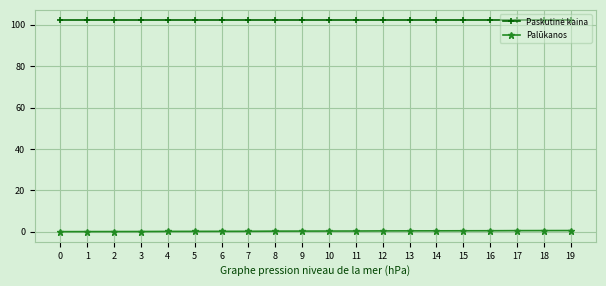

What is the total value across all series at 17?

102.6